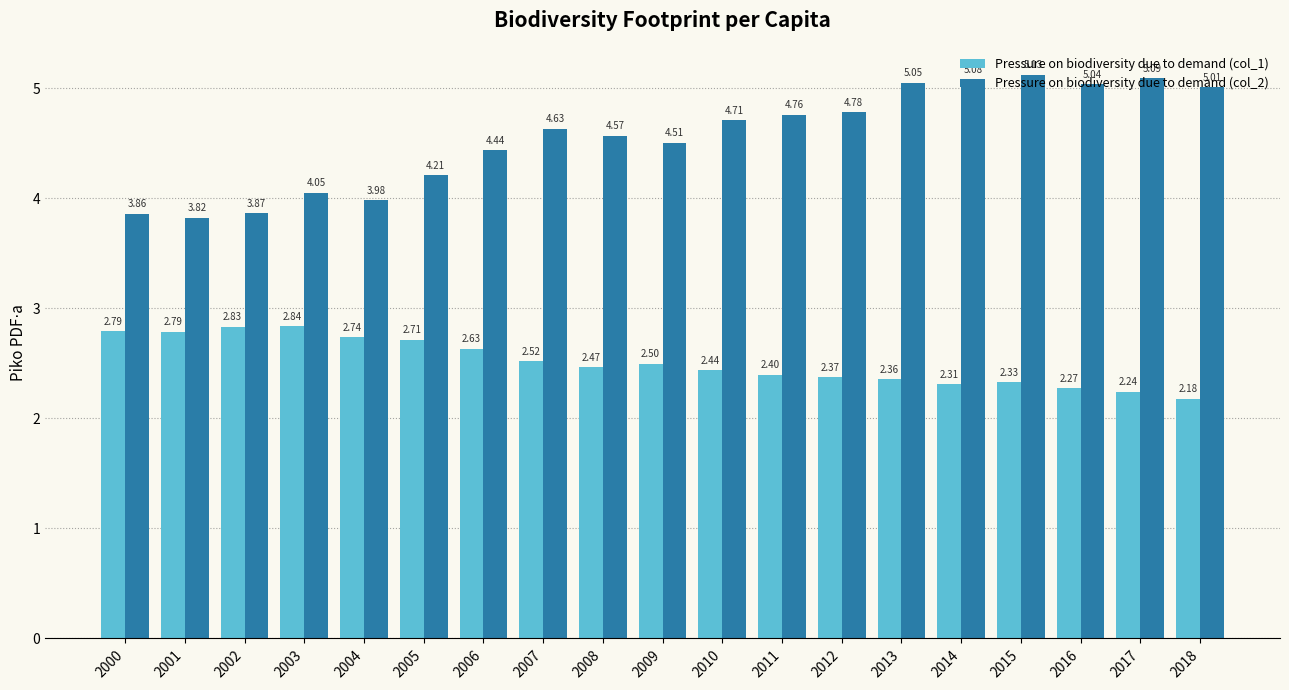

True or false: Pressure on biodiversity due to demand (col_1) has a value of 0.6 at 2001.

False